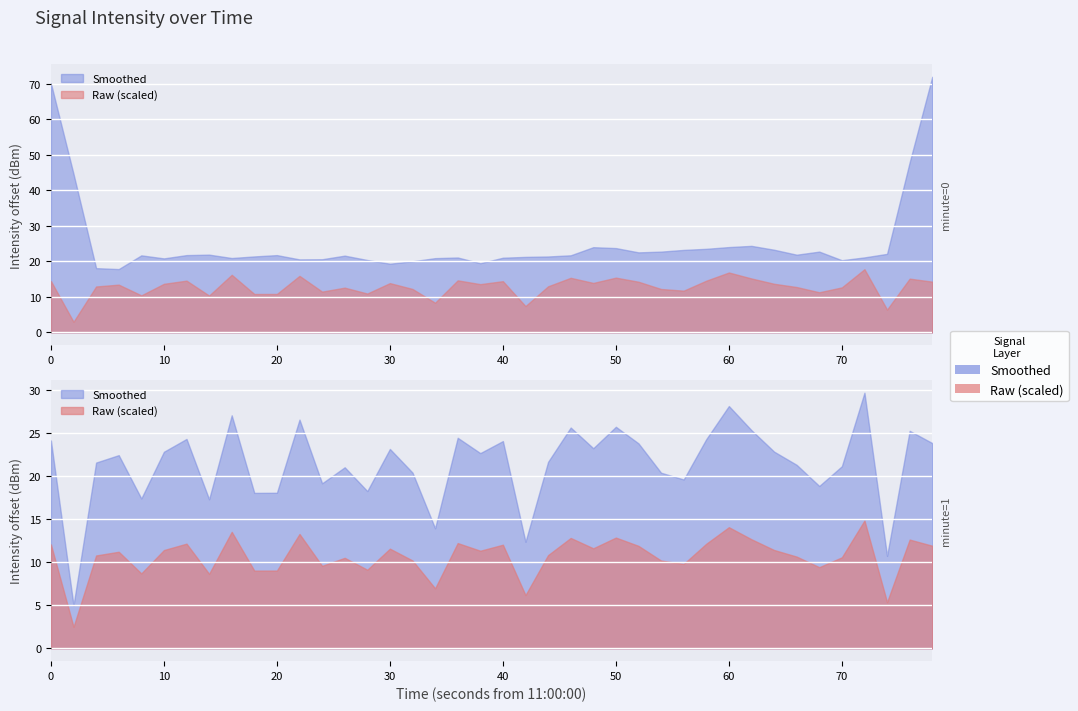

How many interior local peaks (higher than both neighbors) does the data have?

13